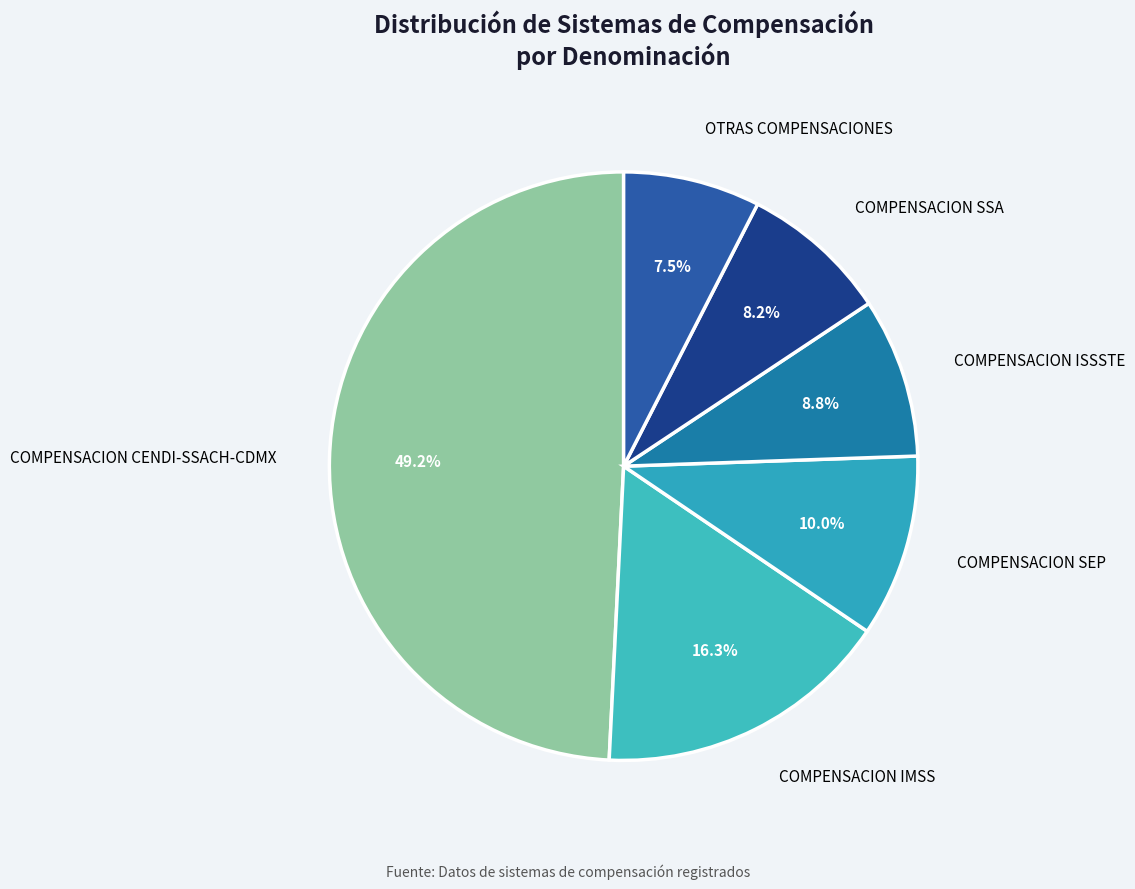

Rank the categories by value from lowest to highest.

OTRAS COMPENSACIONES, COMPENSACION SSA, COMPENSACION ISSSTE, COMPENSACION SEP, COMPENSACION IMSS, COMPENSACION CENDI-SSACH-CDMX